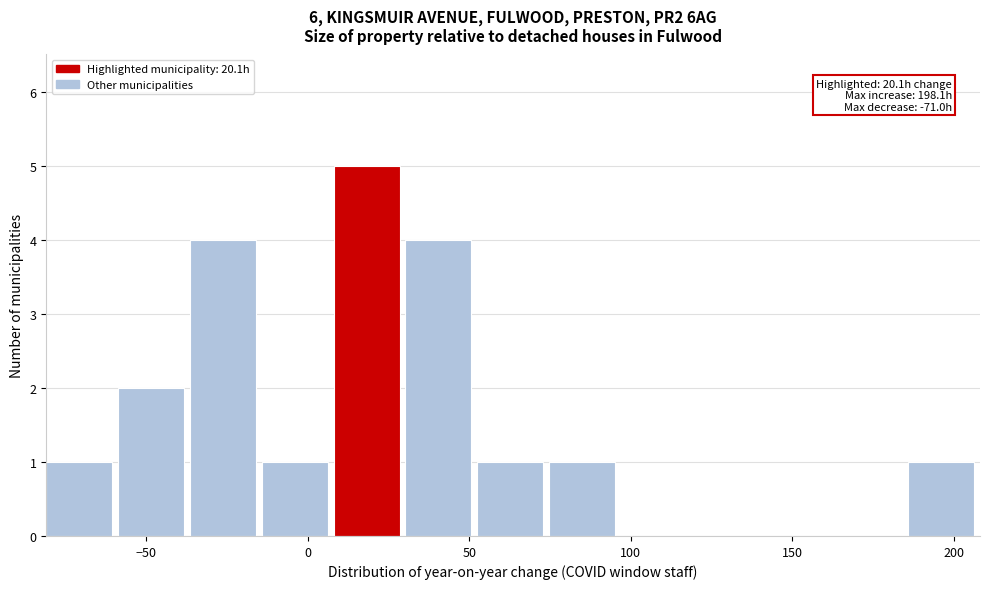

Over which range of the x-axis is the bar tallest?

10 to 30